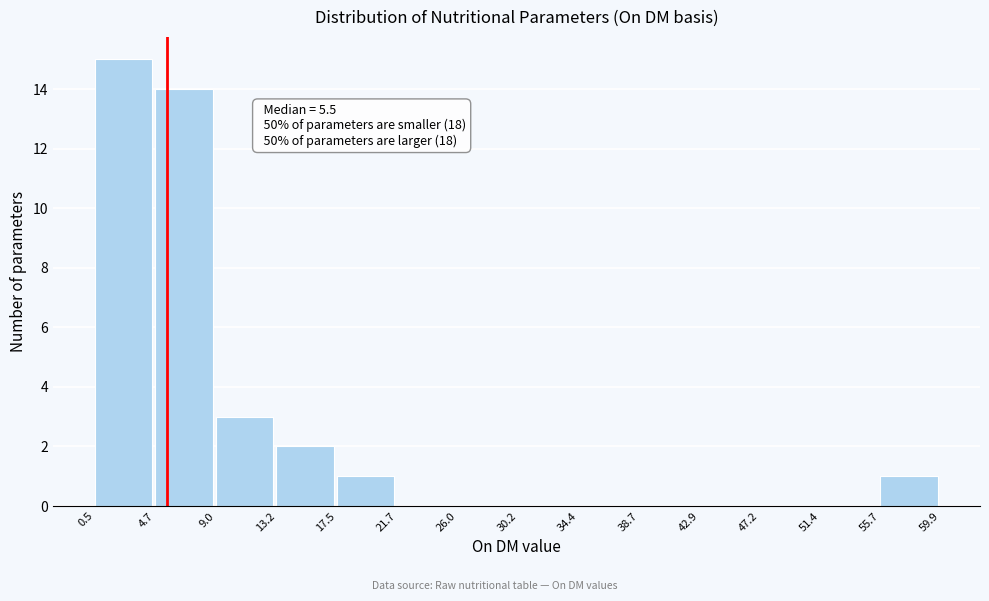

Over which range of the x-axis is the bar tallest?

0.5 to 4.7